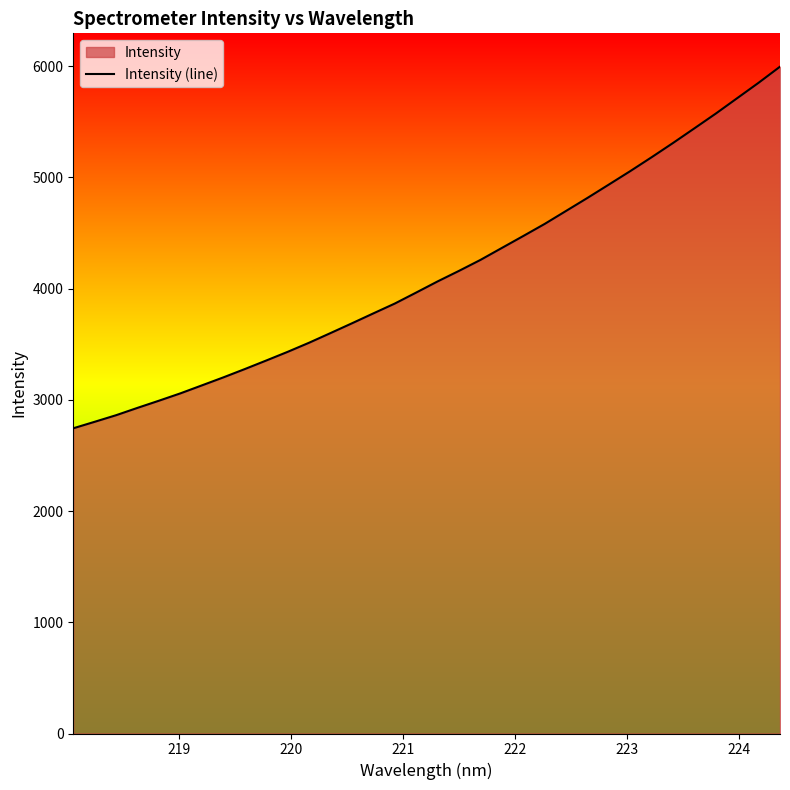

What is the difference between the maximum and minimum values?

3251.3